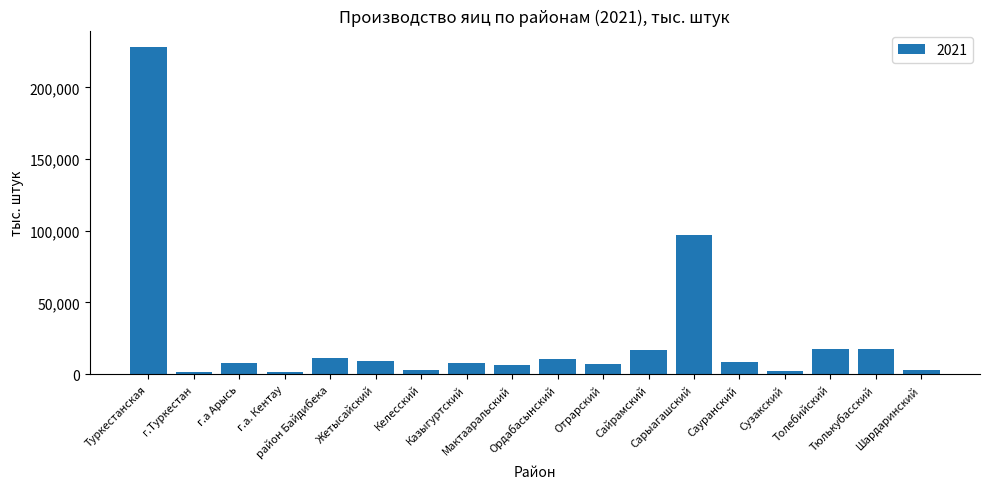

What is the average value?

25361.4